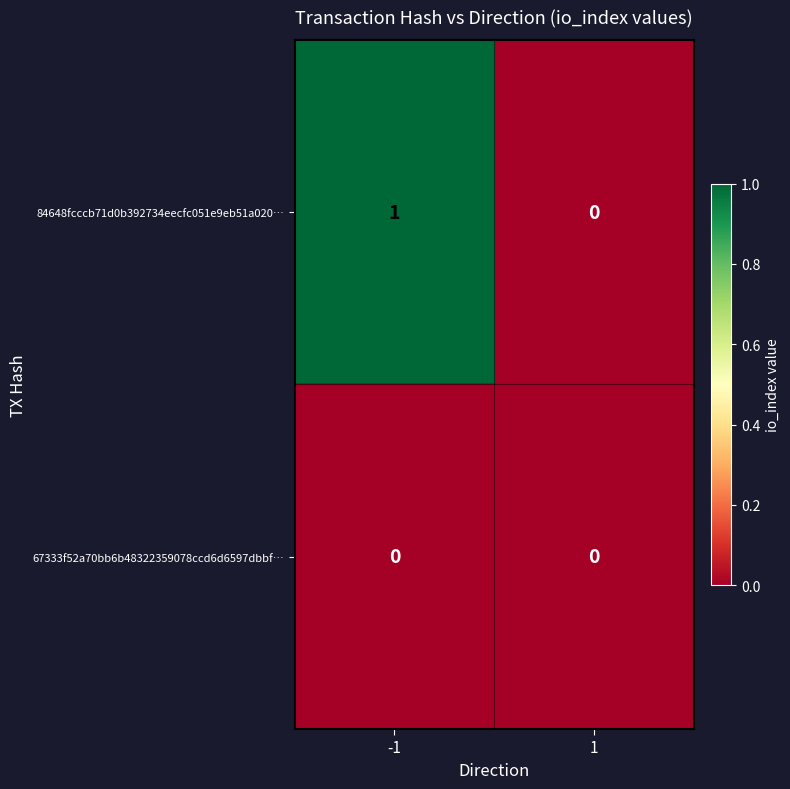

Which series has the widest spread of values?

84648fcccb71d0b392734eecfc051e9eb51a020…